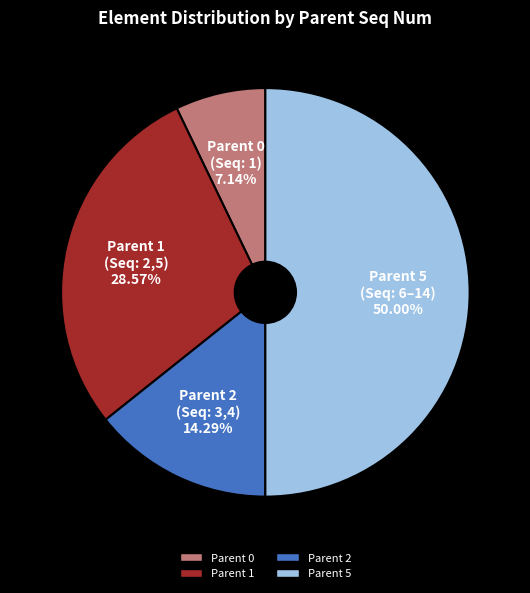

Which has a higher value, Parent 1 or Parent 5?

Parent 5